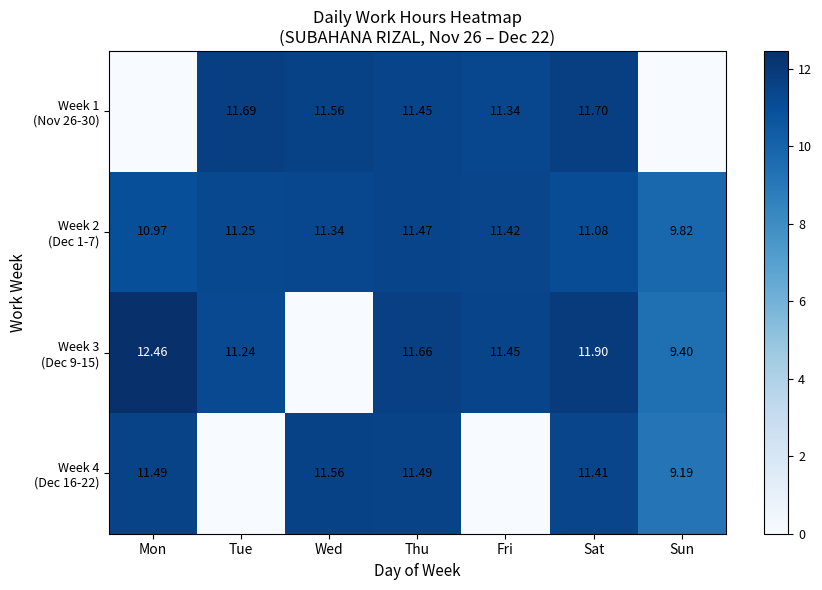

At which label does Week 3 (Dec 9-15) reach its peak?

Mon